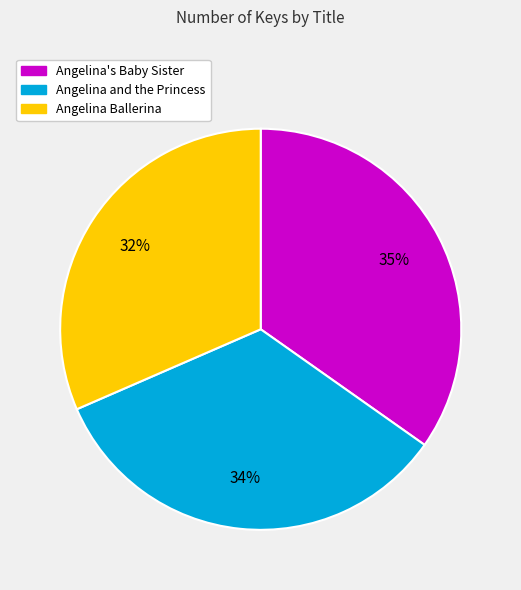

Combined, do Angelina Ballerina and Angelina's Baby Sister account for over 50%?

Yes